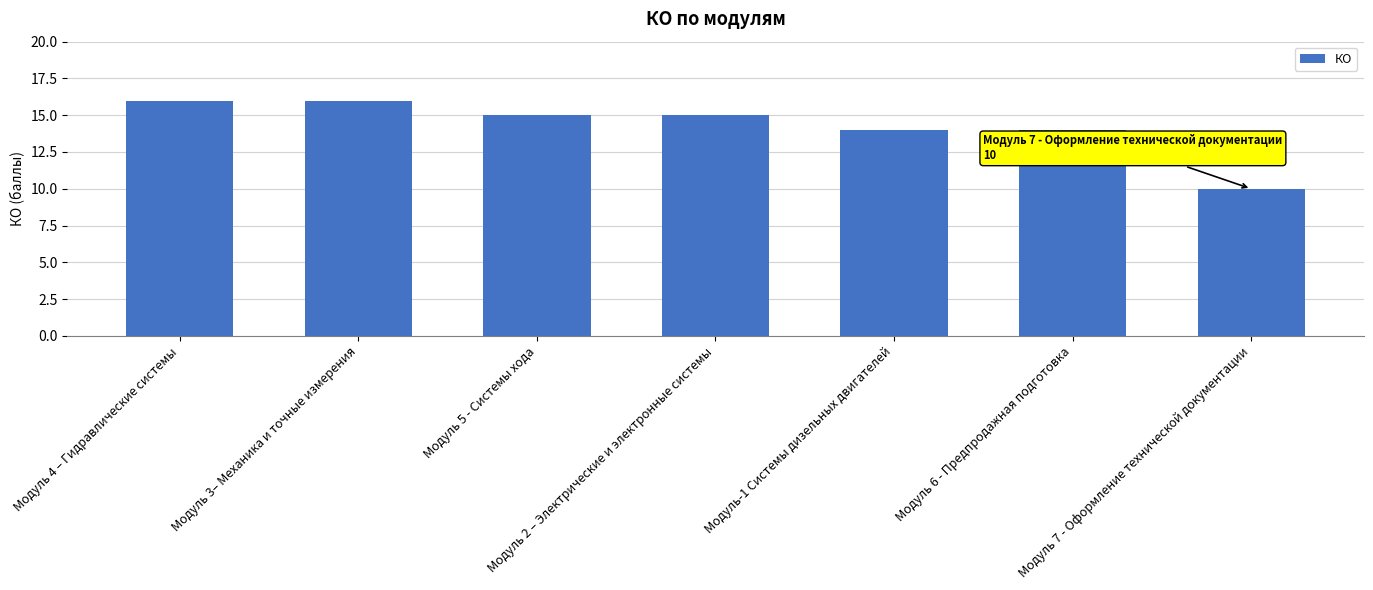

What is the value of the 1st bar from the left?

16